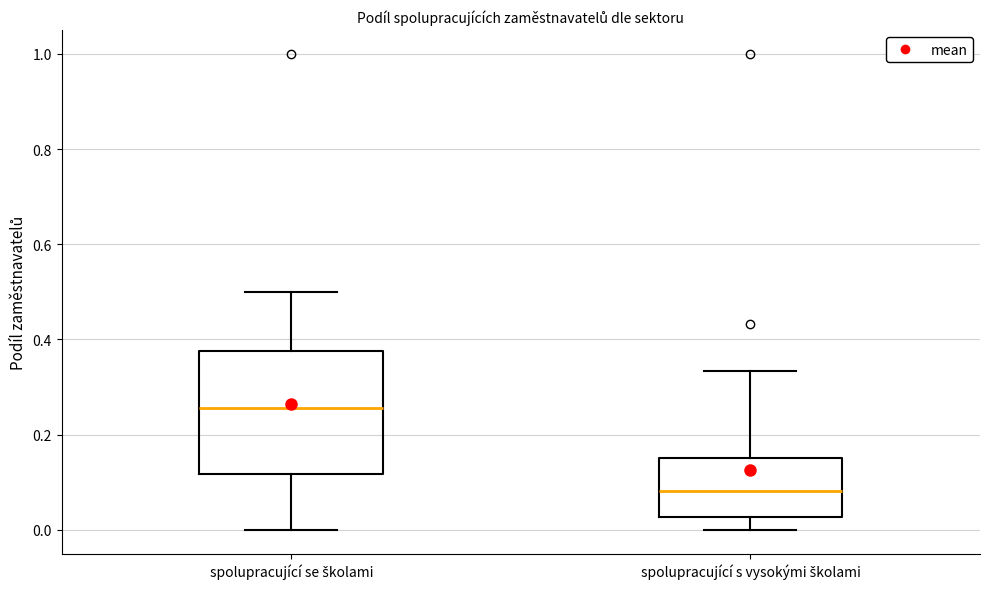

Comparing the boxes themselves (not the whiskers), which one is the tallest?

spolupracující se školami